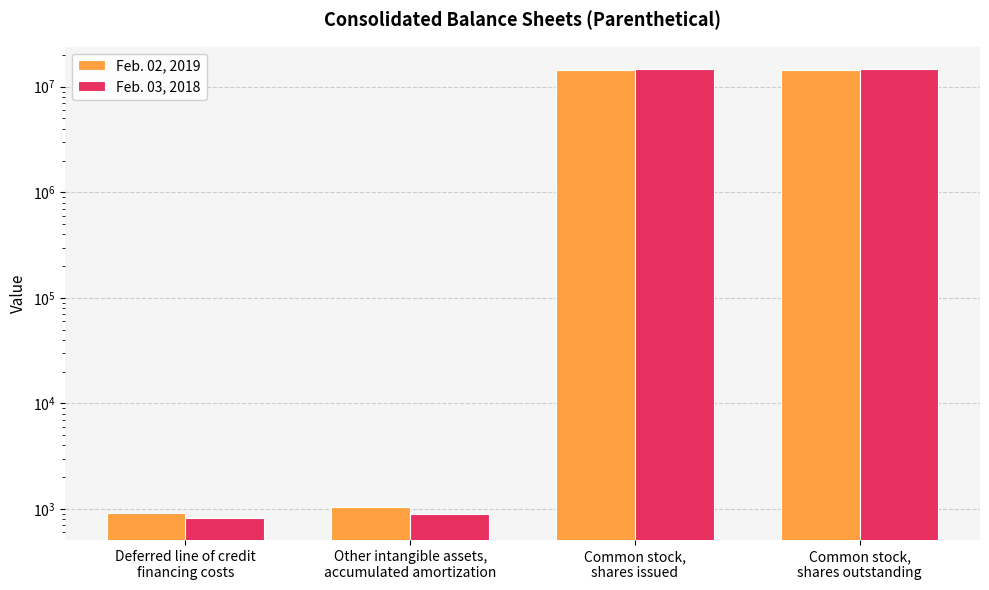

What is the sum of the Feb. 02, 2019 values at Other intangible assets,
accumulated amortization and Common stock,
shares issued?

14417543